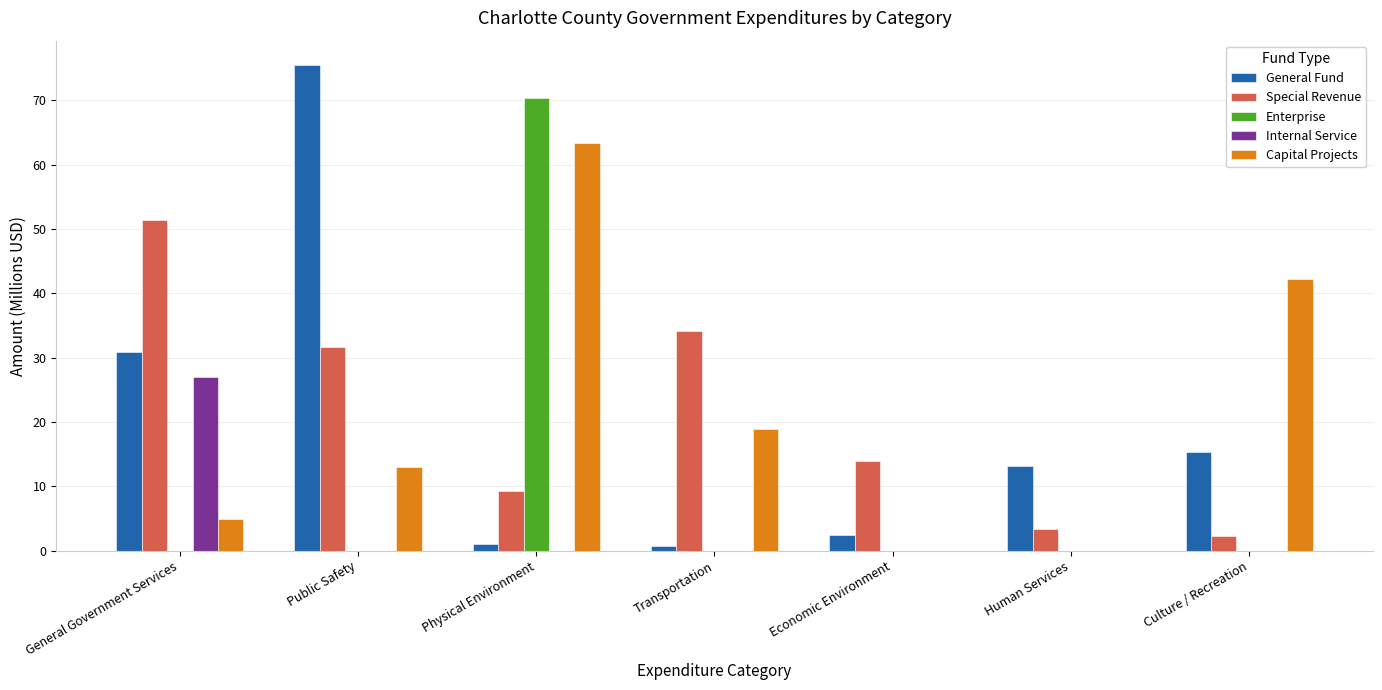

What is the sum of the Special Revenue values at Transportation and General Government Services?

85.6